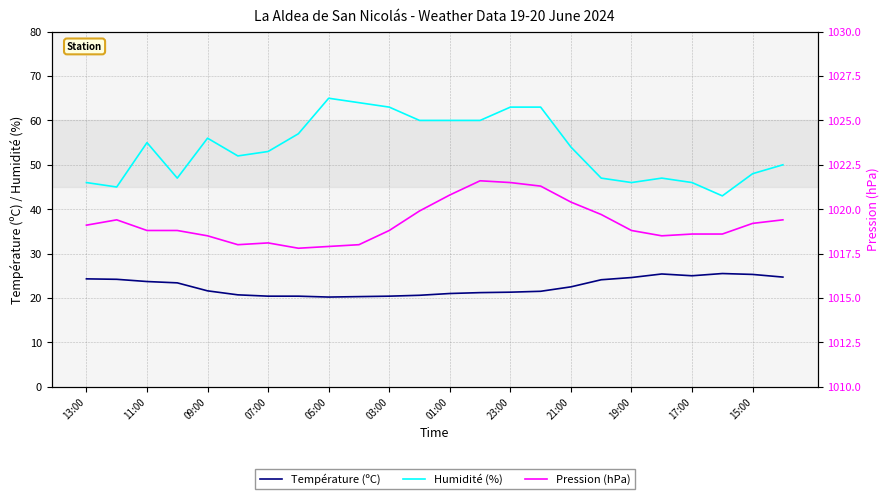

True or false: Pression (hPa) and Température (ºC) cross at least once.

False